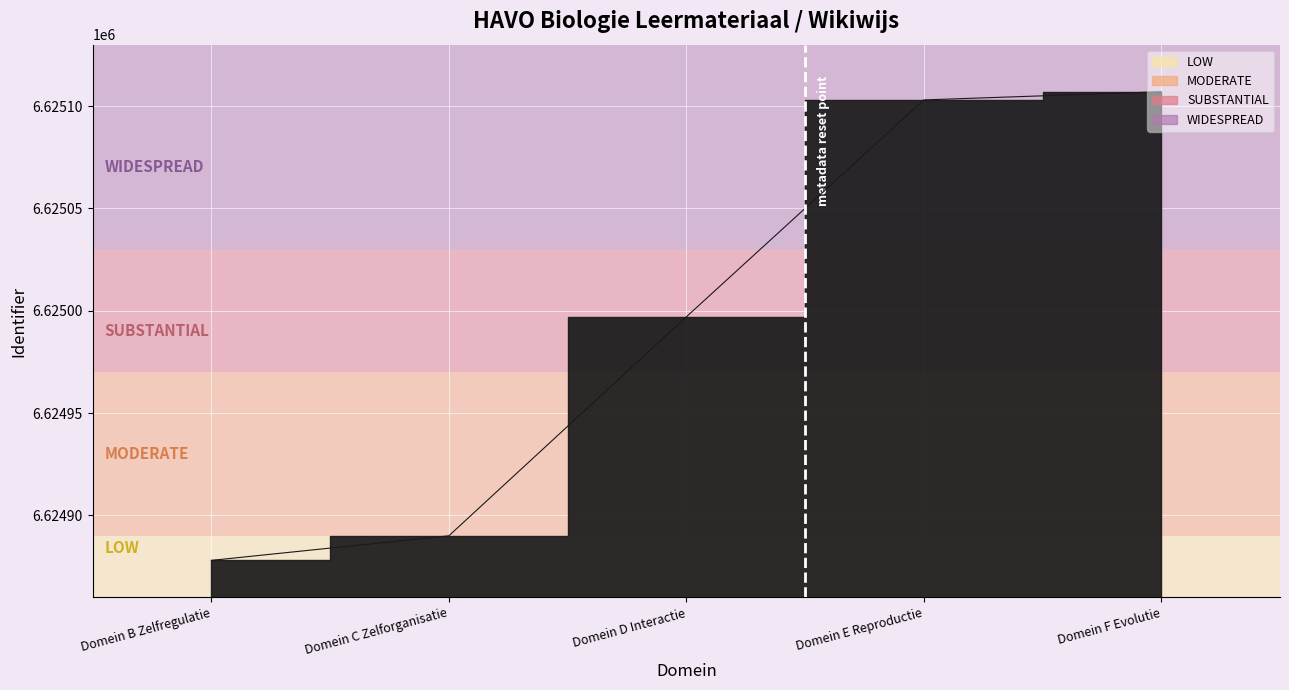

What is the value of the 4th point from the left?

6625103